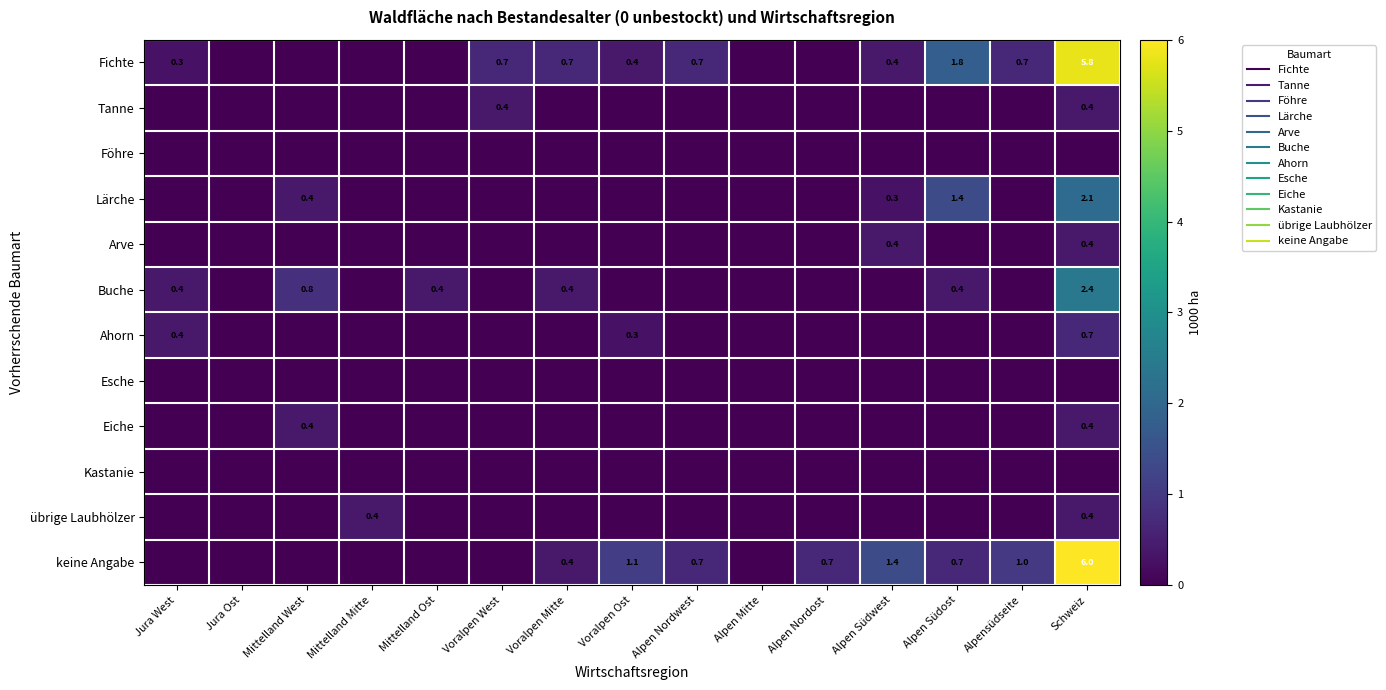

List the series in order of their peak value, highest first.

keine Angabe, Fichte, Buche, Lärche, Ahorn, Tanne, Arve, Eiche, übrige Laubhölzer, Föhre, Esche, Kastanie